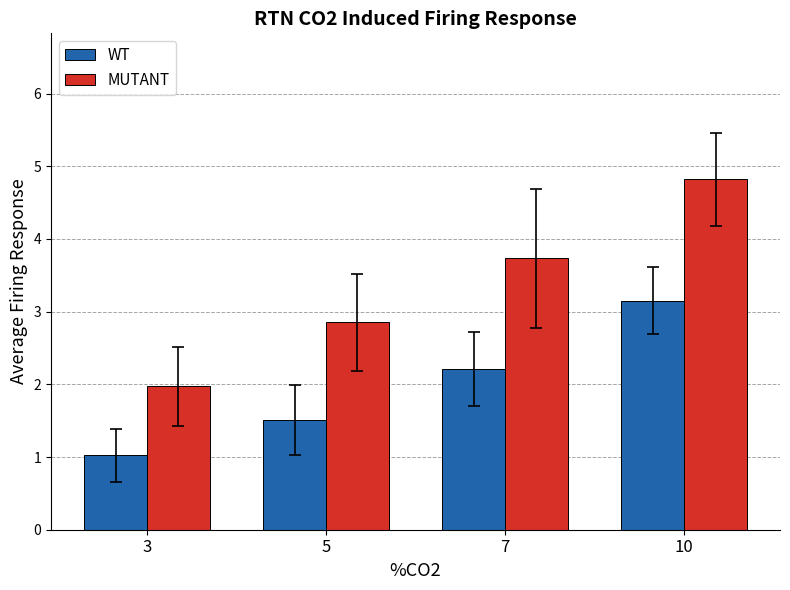

List the labels in order of WT value, largest first.

10, 7, 5, 3